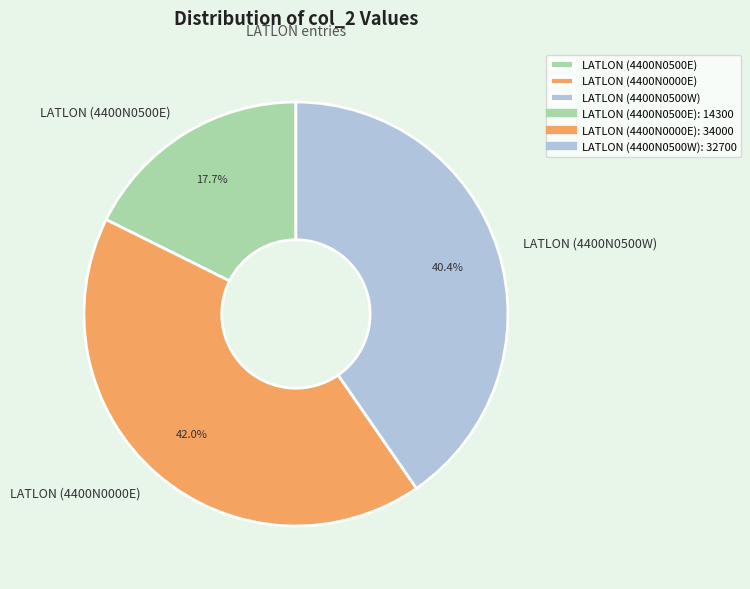

What is the ratio of the value at LATLON (4400N0500W) to the value at LATLON (4400N0500E)?

2.3